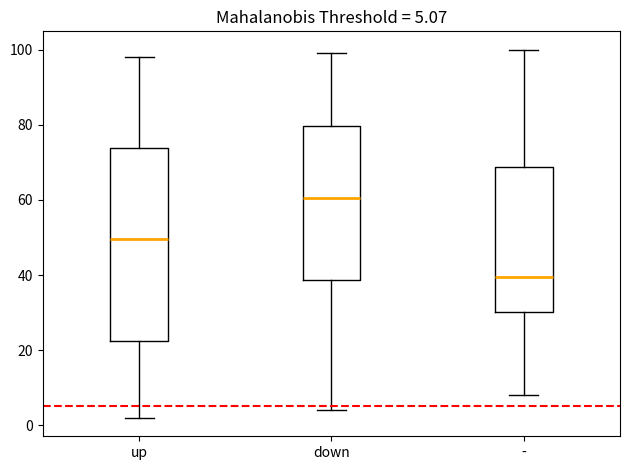

Which box is the tallest, from its lower edge to its upper edge?

up